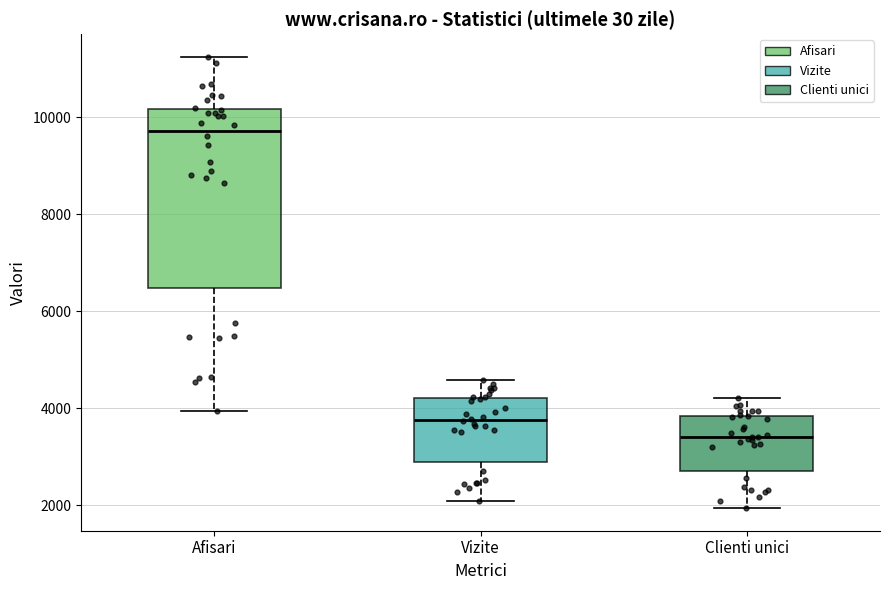

Which box has the lowest median line?

Clienti unici